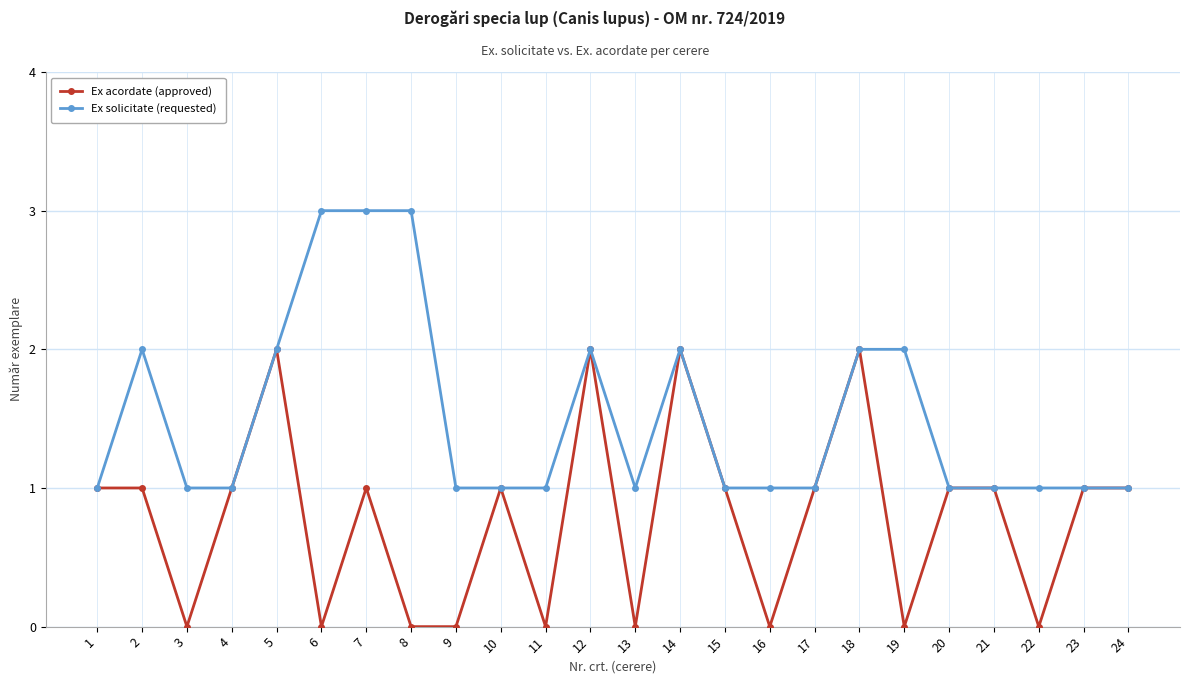

What is the difference between the maximum and second lowest values in the Ex acordate (approved) series?

2